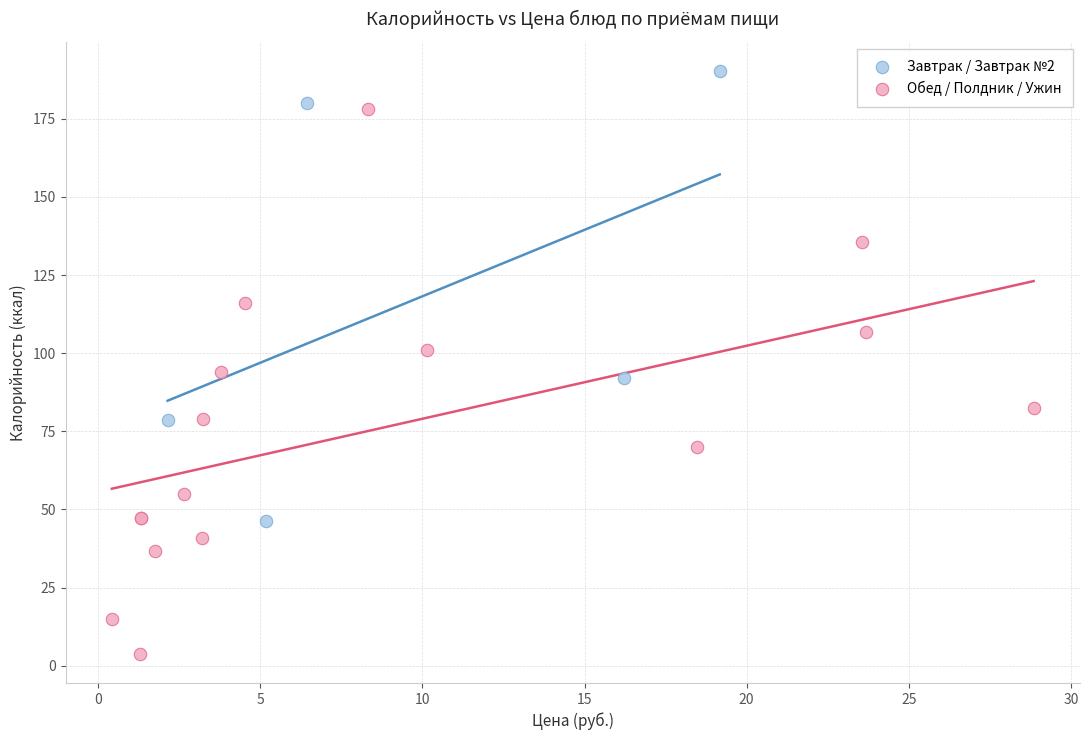

What are all the series names shown in the legend?

Завтрак / Завтрак №2, Обед / Полдник / Ужин